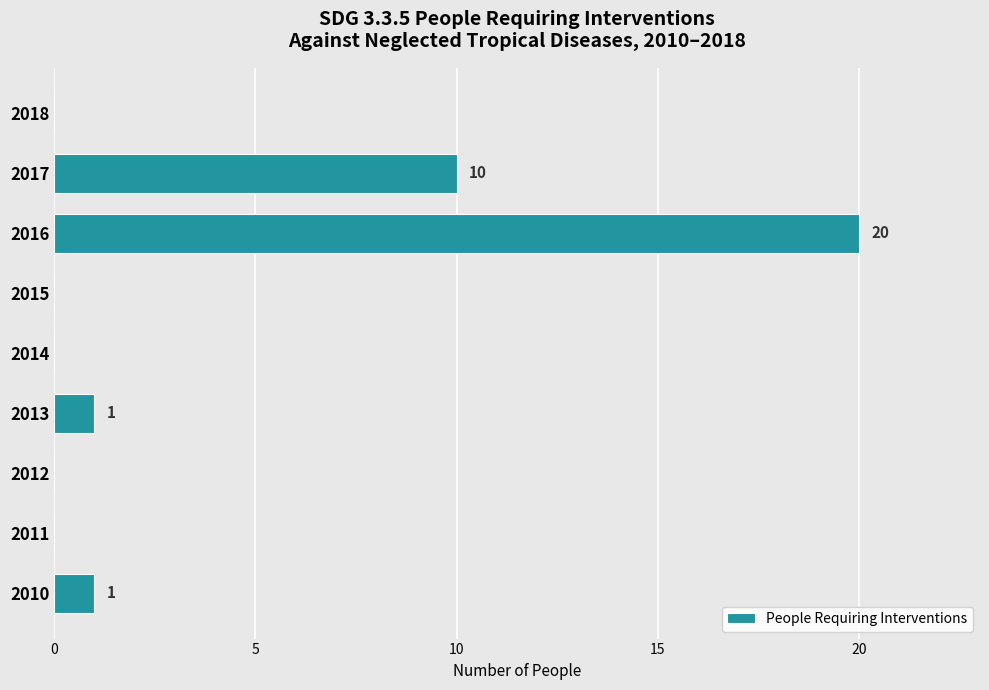

How many data points does each series have?

9